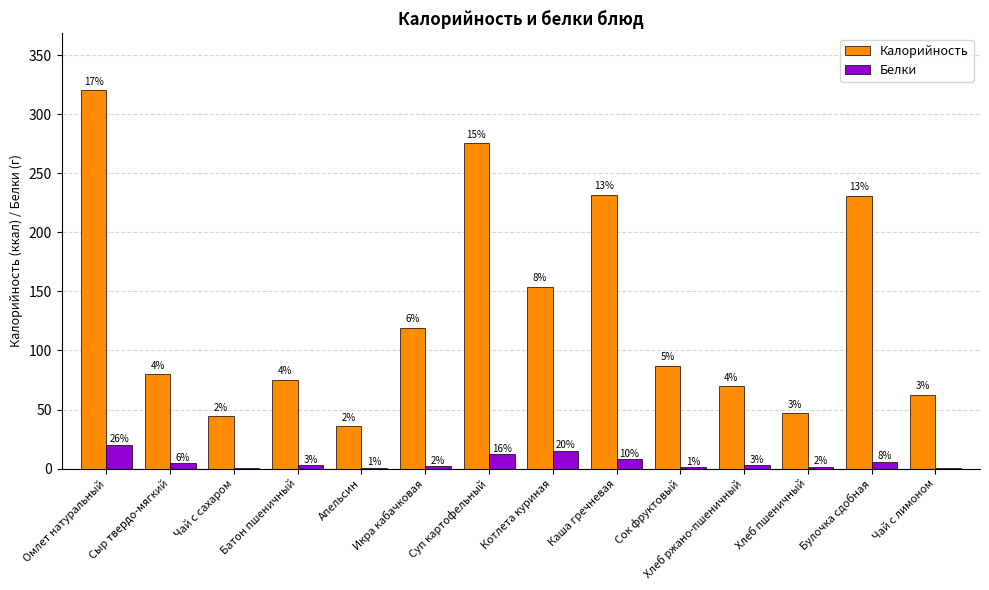

Reading left to right, what are all the values shown in this chart?

Калорийность: 320.3	79.8	44.4	75.0	35.8	119.0	275.6	153.8	231.9	87.0	69.6	46.9	231.1	62.5
Белки: 20.4	4.6	0.2	2.7	0.9	1.9	12.4	15.2	7.9	1.0	2.6	1.5	6.0	0.3